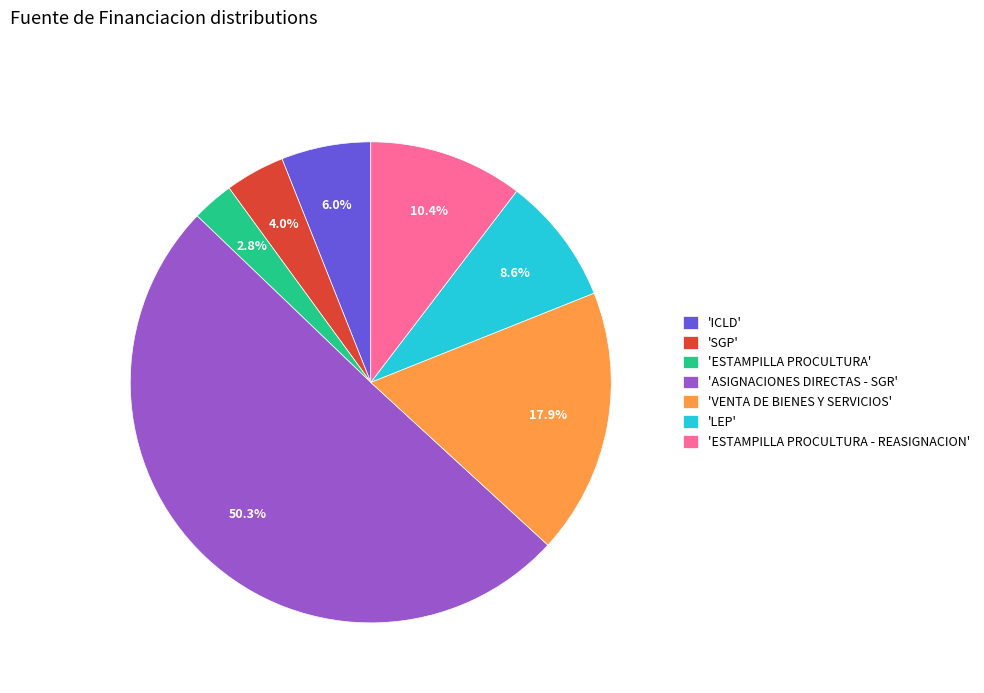

Is the sum of 'LEP' and 'ESTAMPILLA PROCULTURA - REASIGNACION' greater than half?

No